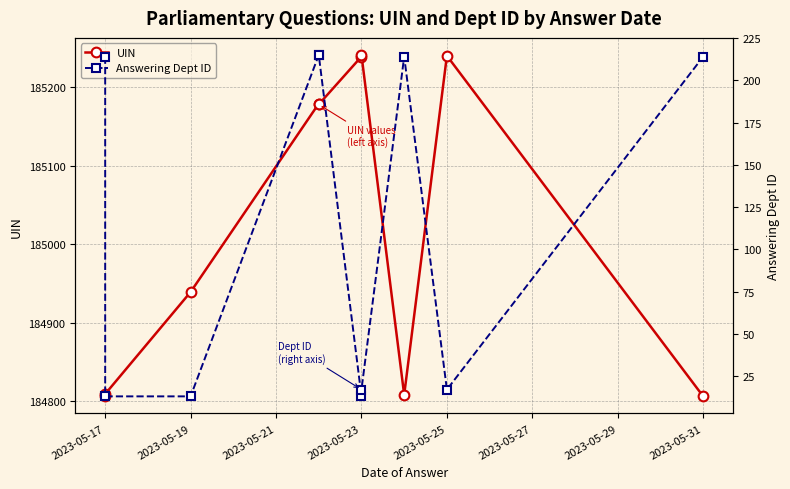

What is the difference between the maximum and minimum values in the Answering Dept ID series?

202